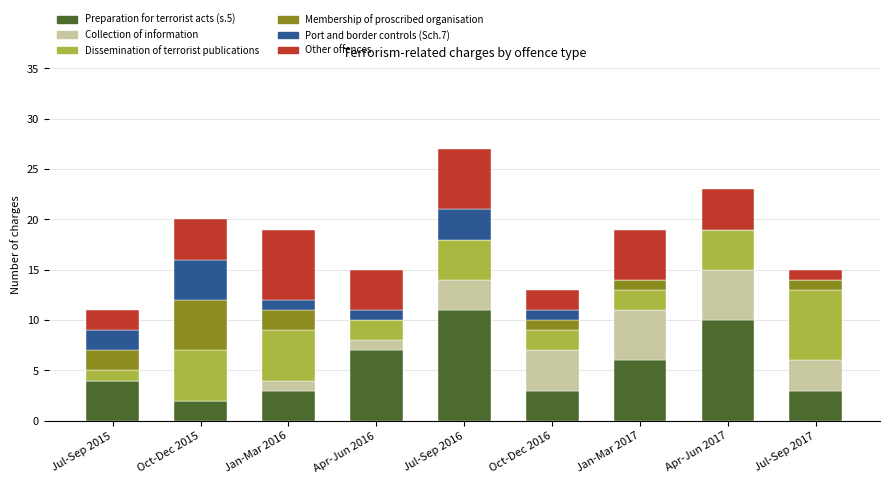

What is the total value across all series at Jan-Mar 2016?

19